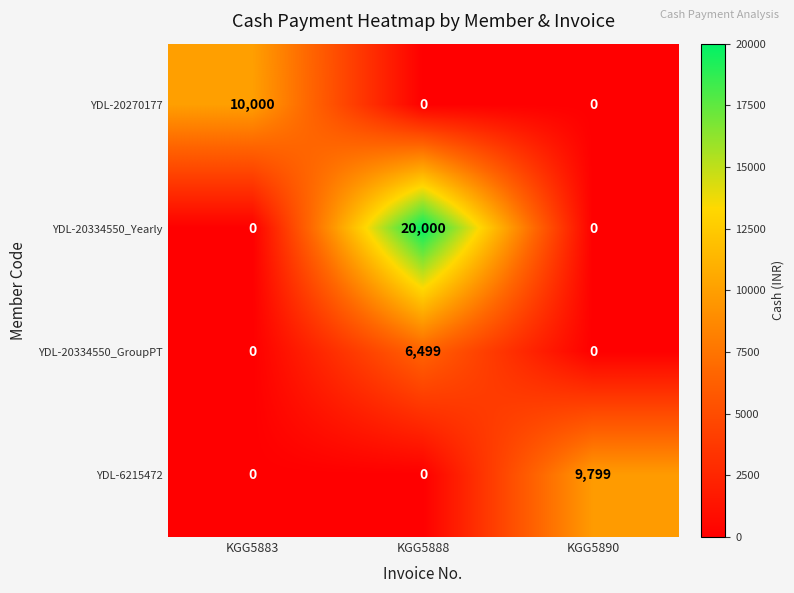

Which series has the widest spread of values?

YDL-20334550_Yearly